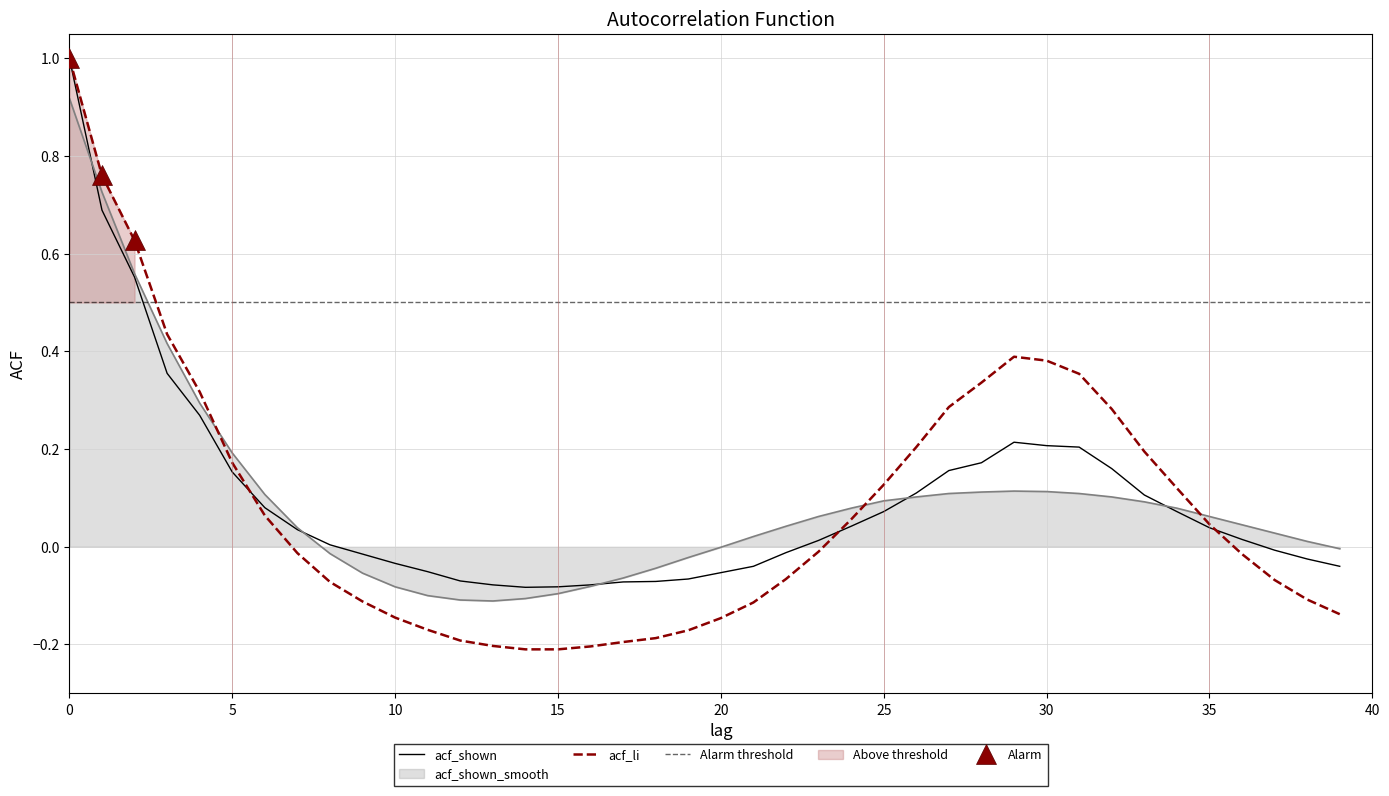

At which label is acf_shown_smooth closest to 0?

20